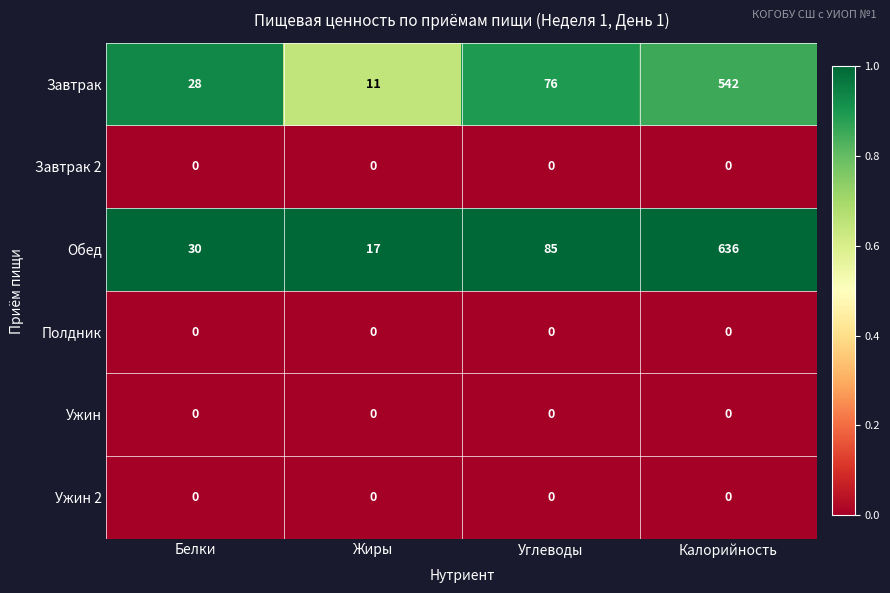

Reading left to right, list all the values displayed in this chart.

Завтрак: Белки=28	Жиры=11	Углеводы=76	Калорийность=542
Завтрак 2: Белки=0	Жиры=0	Углеводы=0	Калорийность=0
Обед: Белки=30	Жиры=17	Углеводы=85	Калорийность=636
Полдник: Белки=0	Жиры=0	Углеводы=0	Калорийность=0
Ужин: Белки=0	Жиры=0	Углеводы=0	Калорийность=0
Ужин 2: Белки=0	Жиры=0	Углеводы=0	Калорийность=0